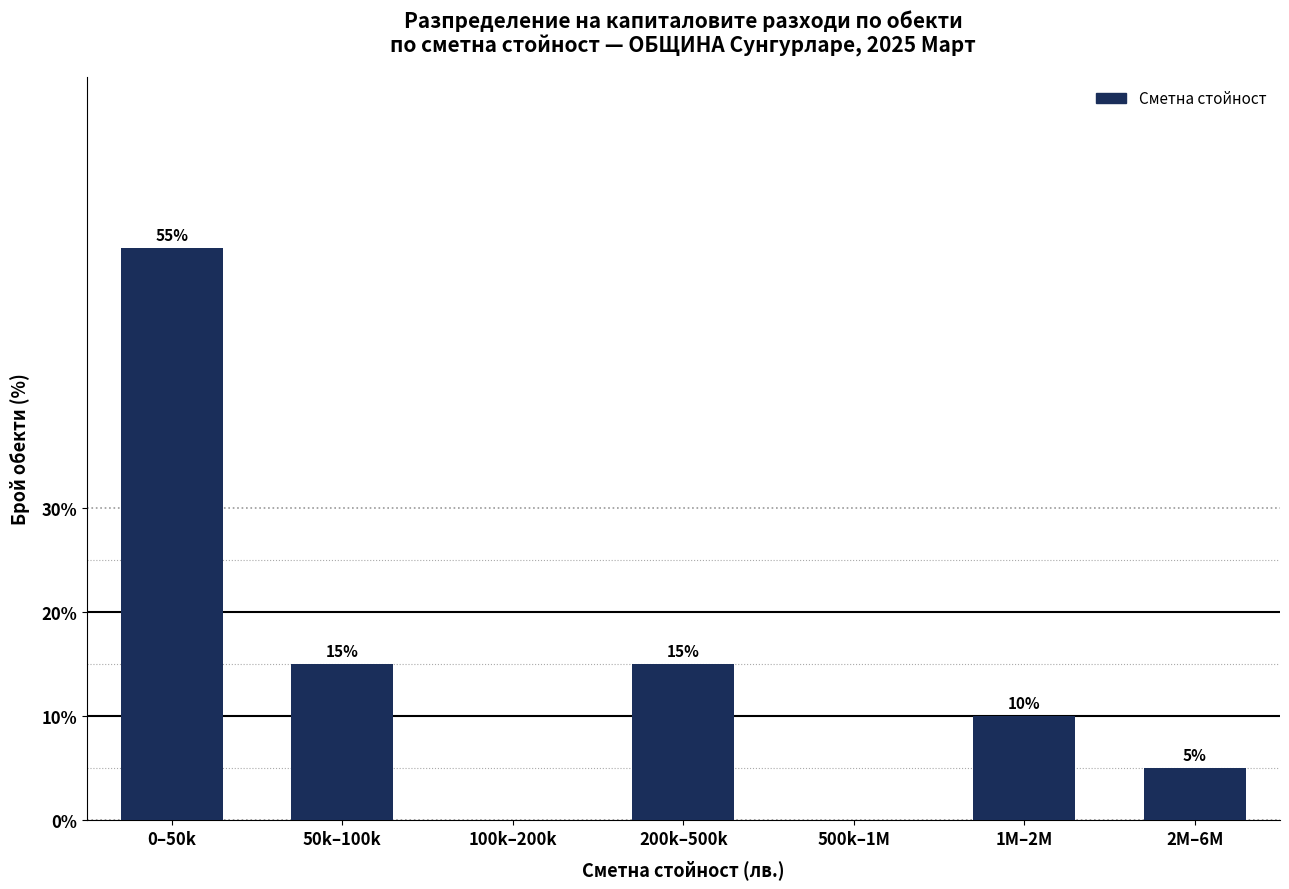

Reading right to left, transcribe all the data shown in this chart.

2M–6M=5.0	1M–2M=10.0	500k–1M=0.0	200k–500k=15.0	100k–200k=0.0	50k–100k=15.0	0–50k=55.0